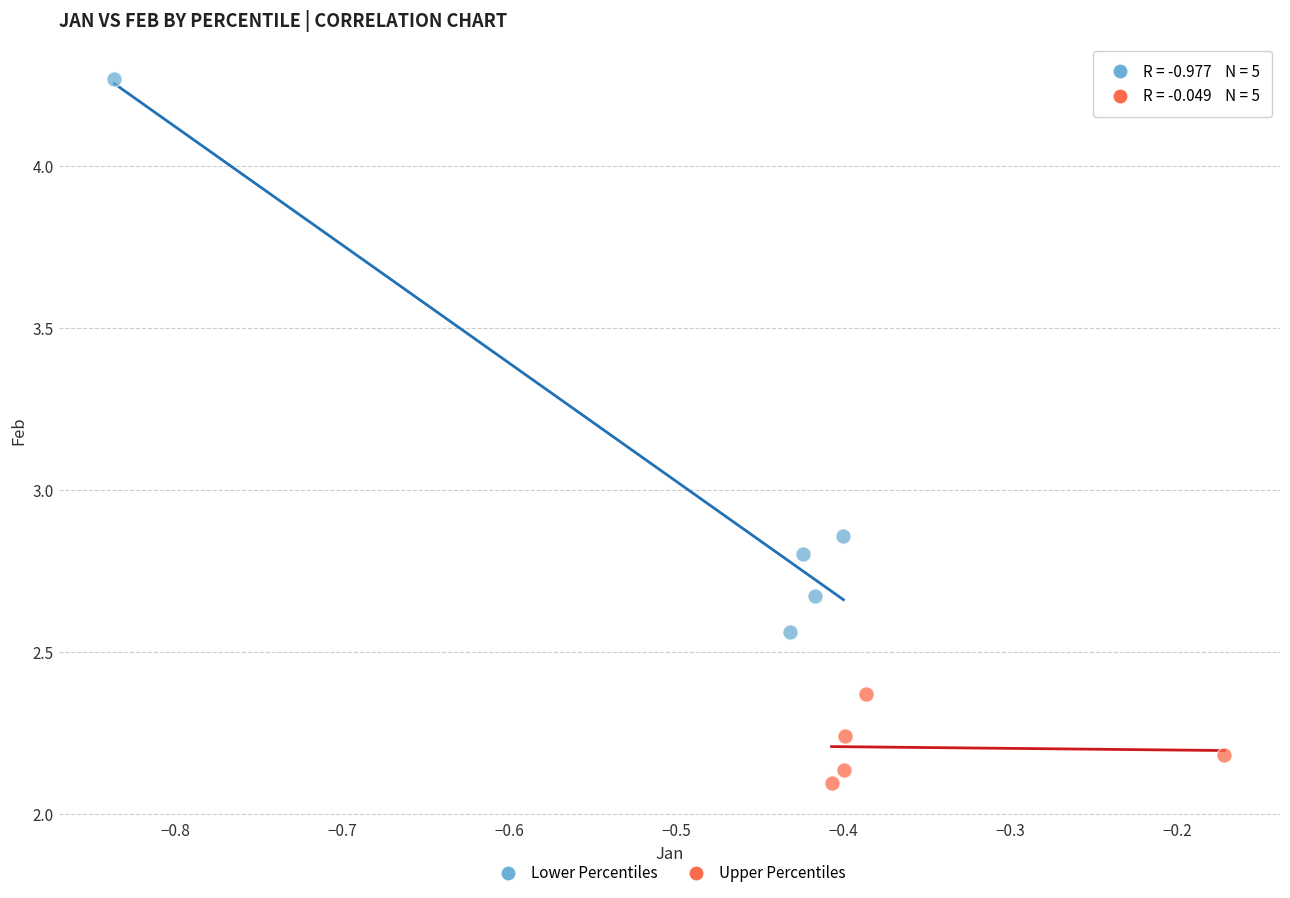

Which series reaches the minimum Y coordinate?

Upper Percentiles